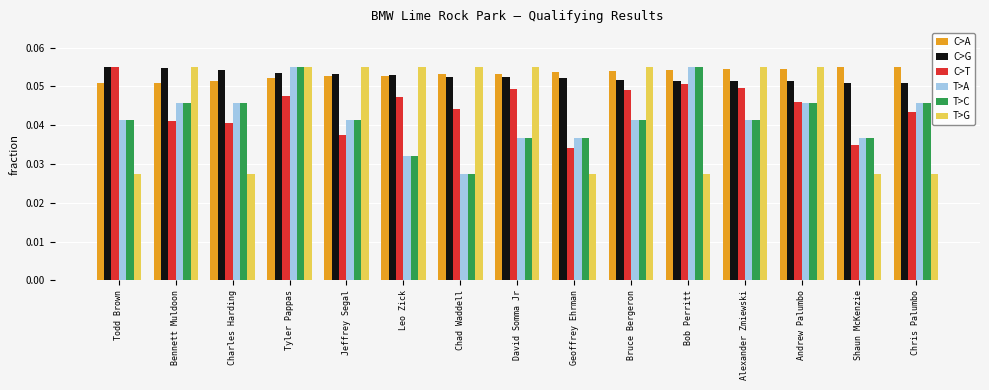

Count the number of categories in the chart.

15